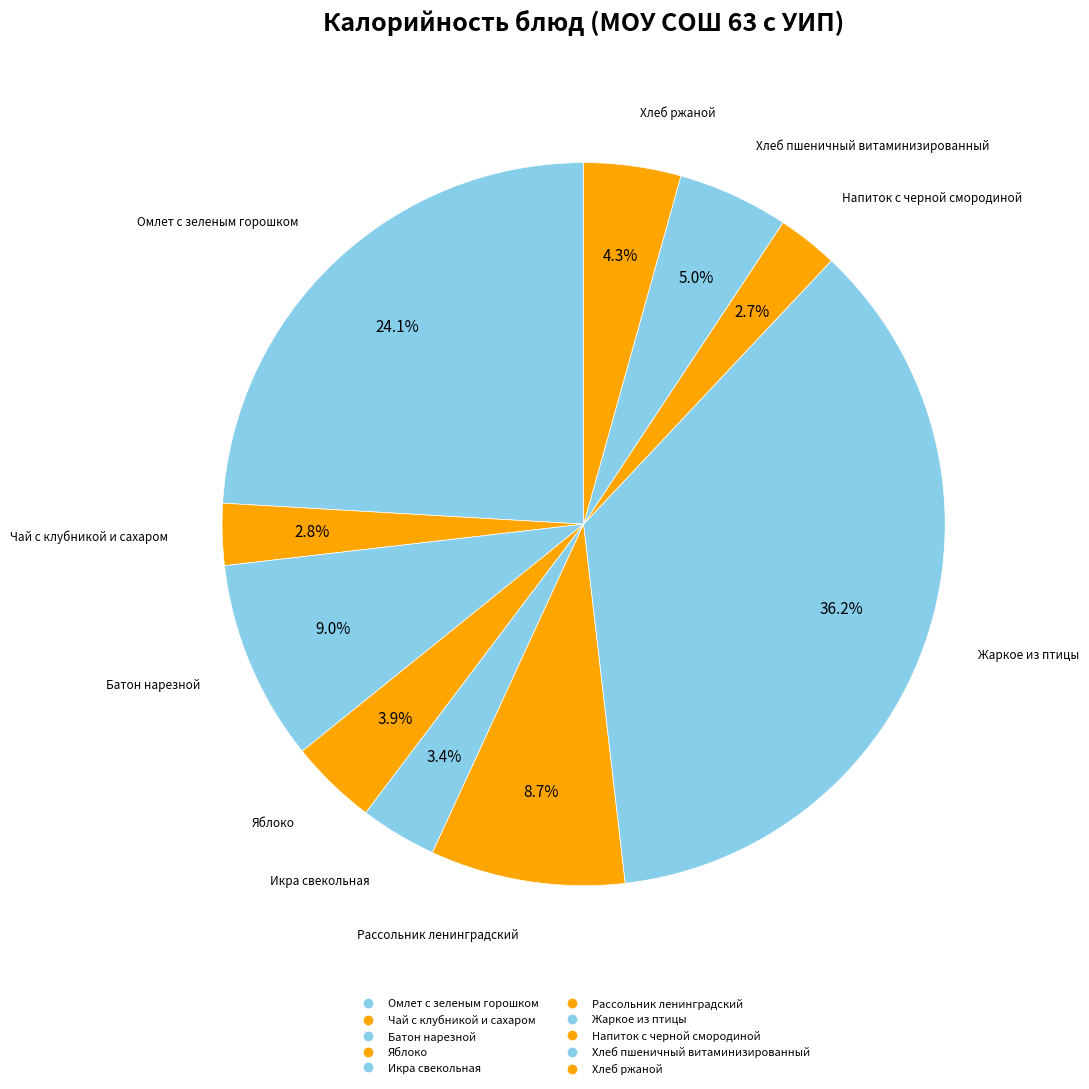

What percentage is the Напиток с черной смородиной slice, to the nearest percent?

3%